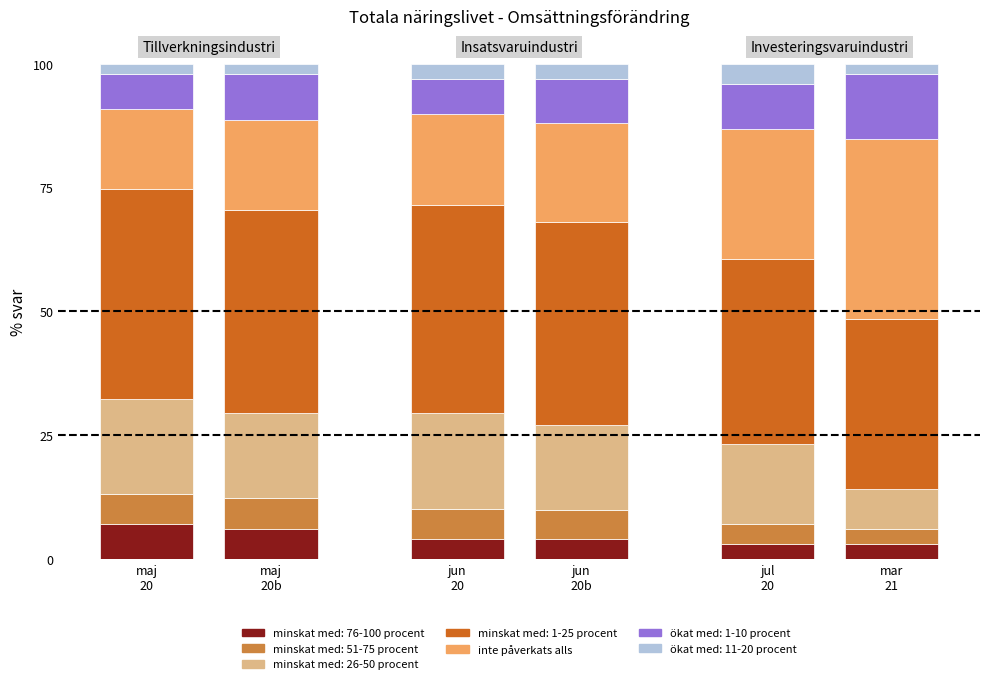

What is the maximum value for minskat med: 76-100 procent?

7.1